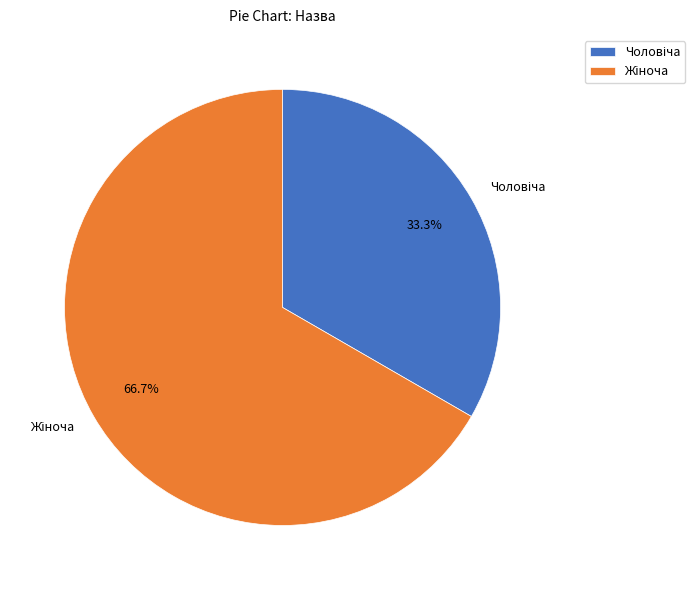

Is there any slice that represents more than half of the pie?

Yes